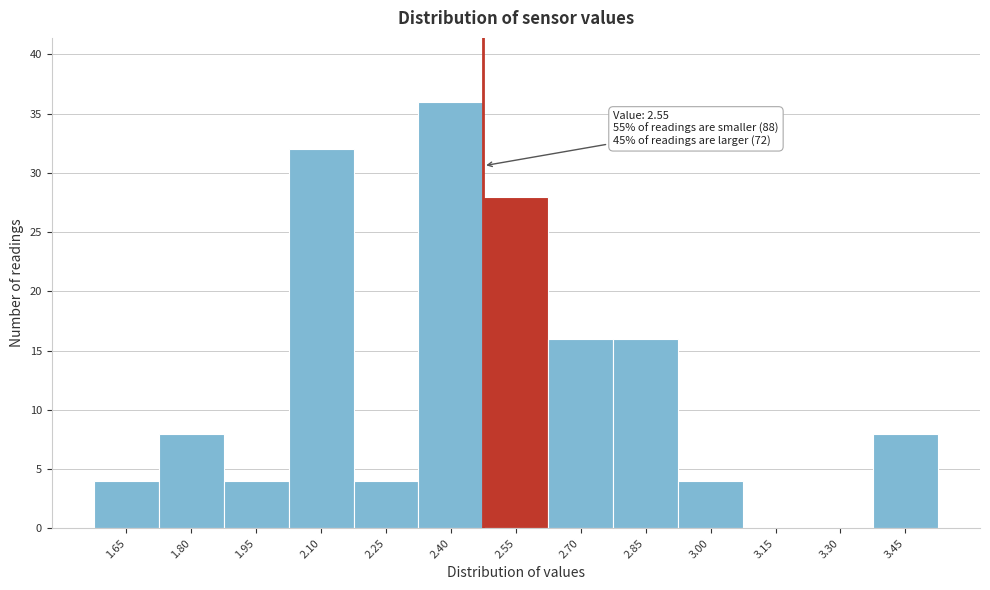

Reading right to left, extract all data points from this chart.

3.45=8	3.30=0	3.15=0	3.00=4	2.85=16	2.70=16	2.55=28	2.40=36	2.25=4	2.10=32	1.95=4	1.80=8	1.65=4